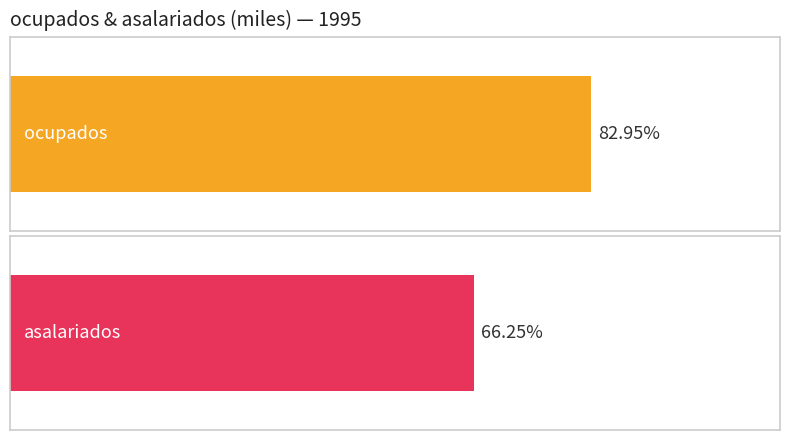

Rank the series by their maximum value, from highest to lowest.

ocupados, asalariados